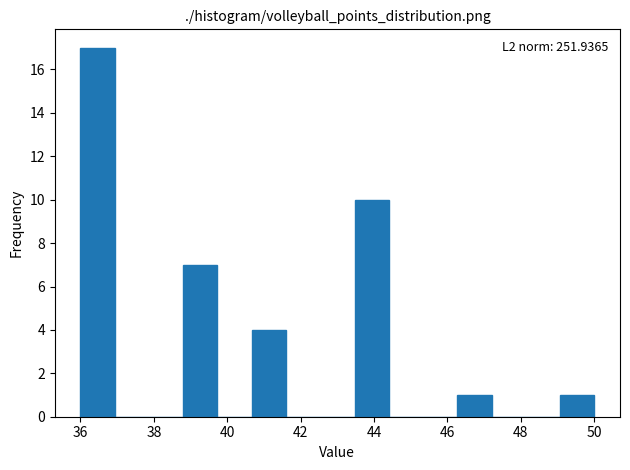

Over which range of the x-axis is the bar tallest?

36.0 to 37.0